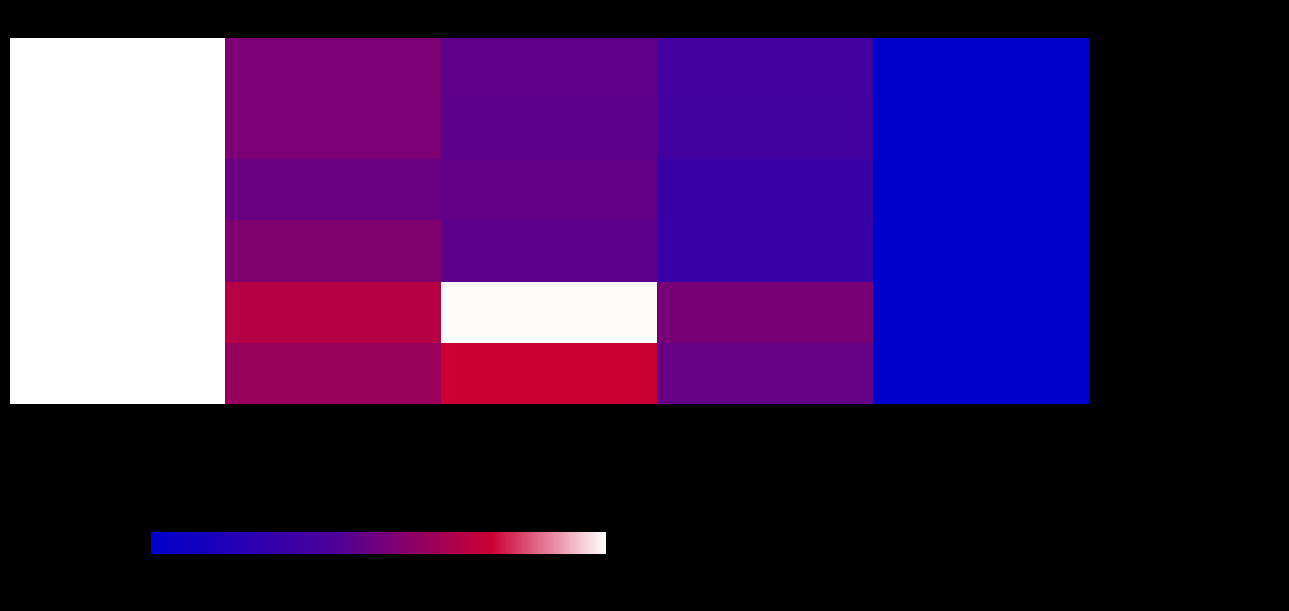

Which has a higher value, Norway or Iceland?

Norway